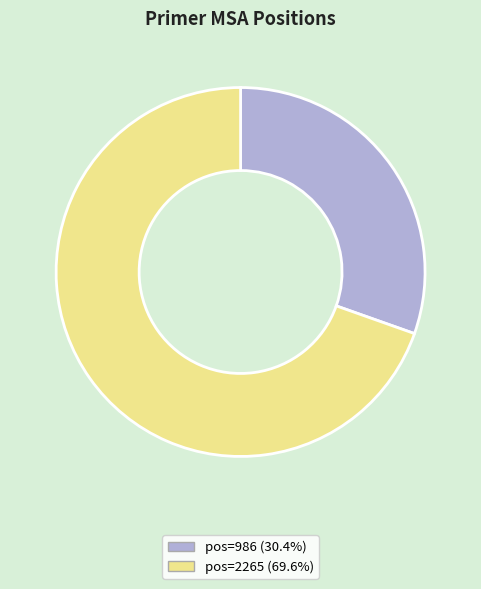

Does any single category account for the majority?

Yes